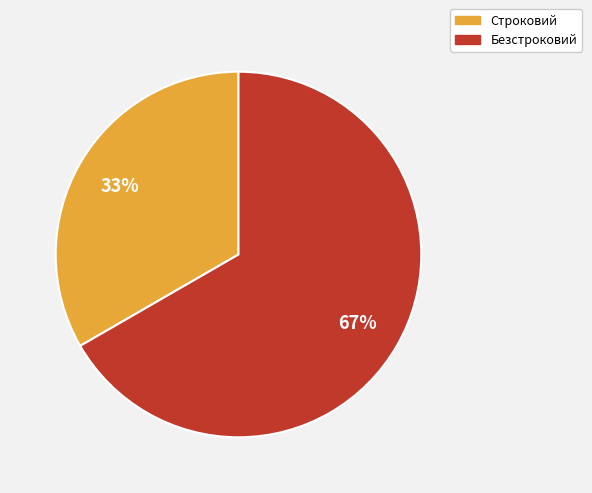

How many slices are in this pie chart?

2